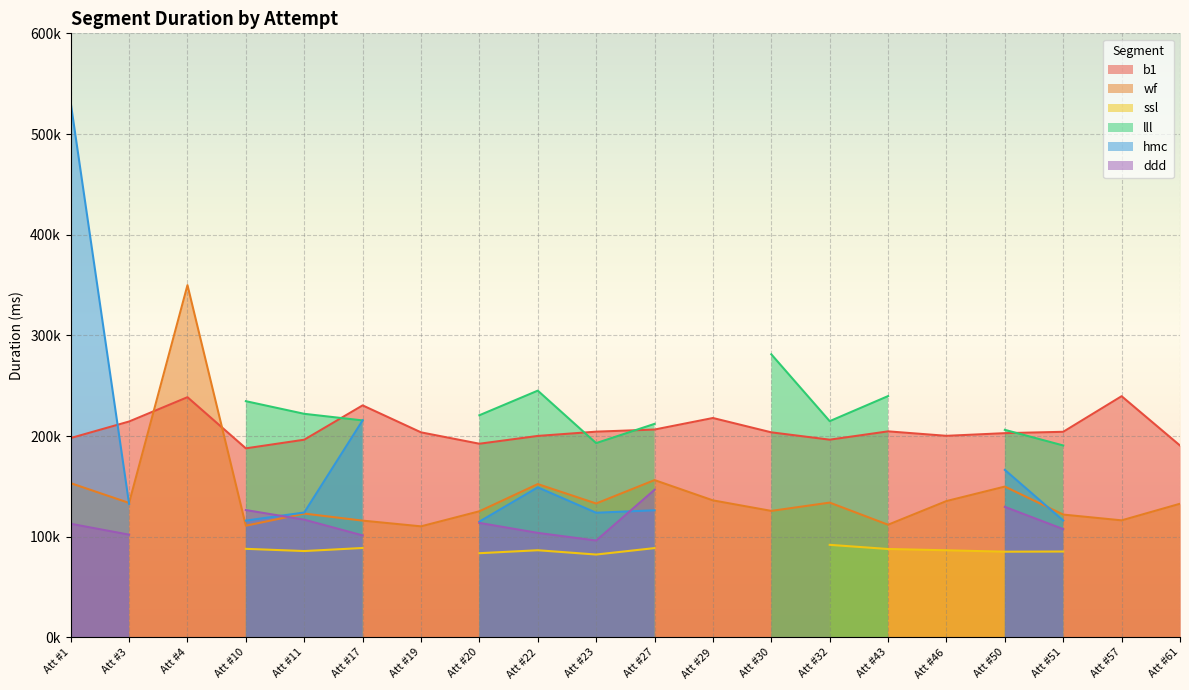

At which category does the chart reach its peak across all series?

1